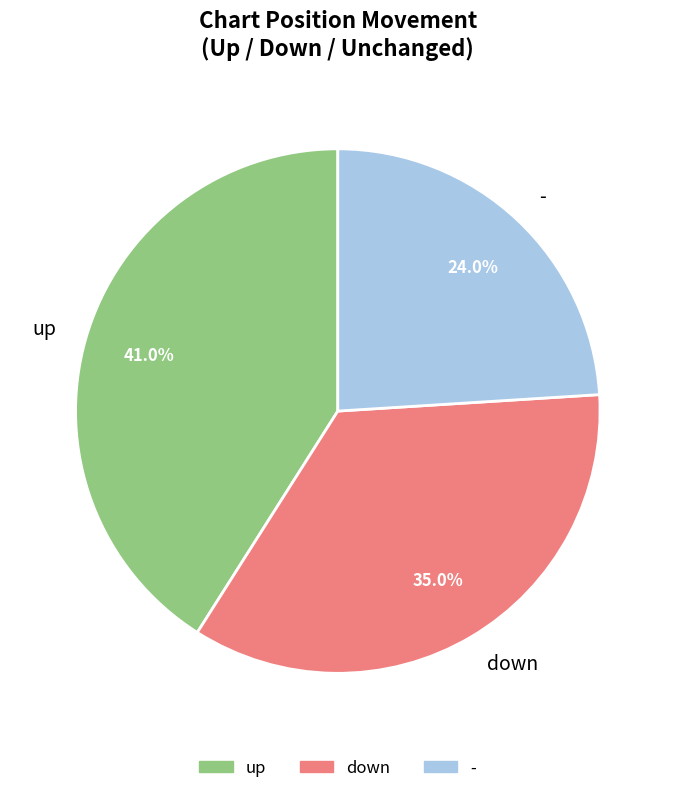

Count the number of slices in the pie.

3